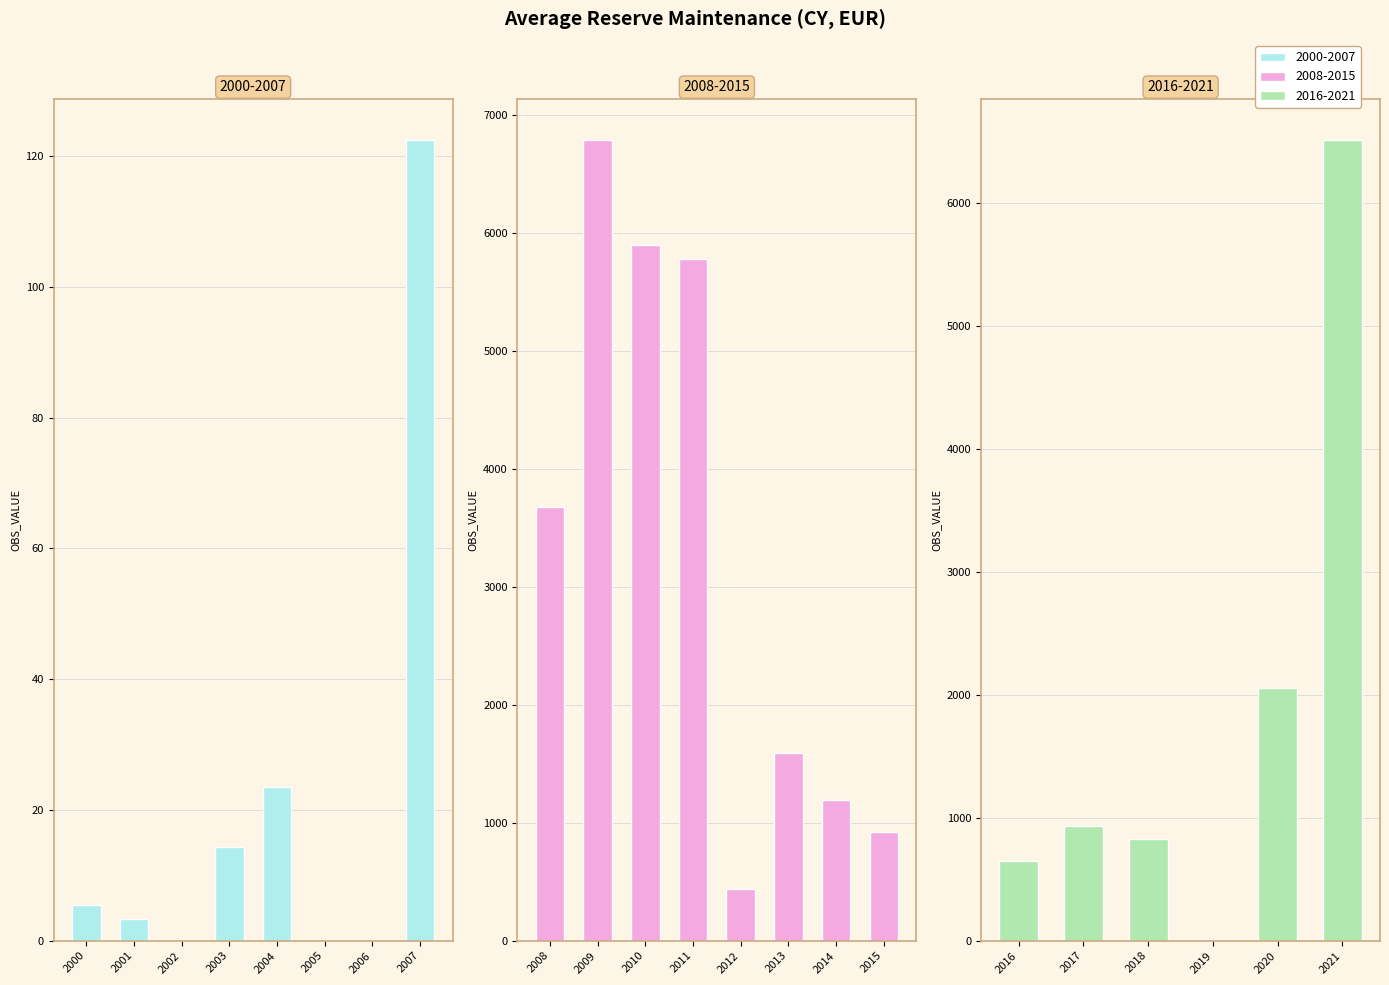

Rank the categories by value from lowest to highest.

2002, 2005, 2006, 2001, 2000, 2019, 2003, 2004, 2007, 2012, 2016, 2018, 2015, 2017, 2014, 2013, 2020, 2008, 2011, 2010, 2021, 2009